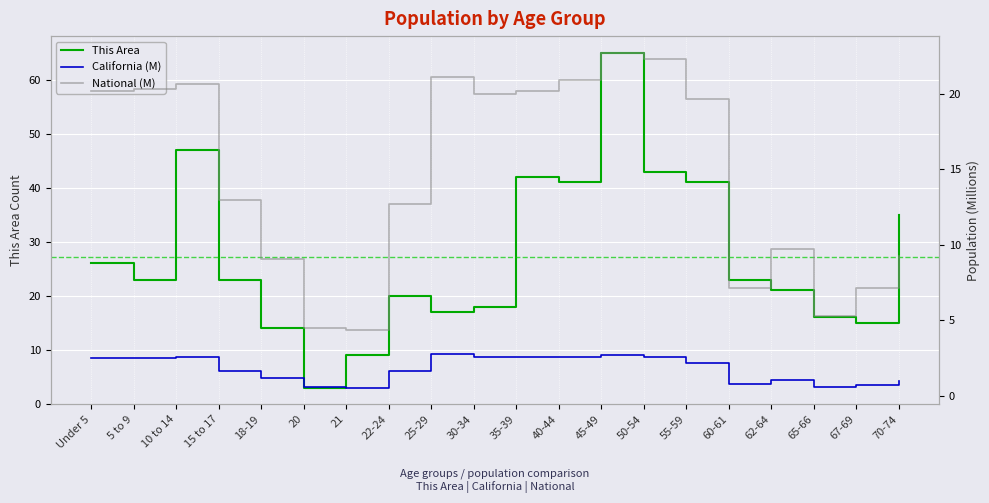

The California (M) series shows 4.2 at 5 to 9. True or false?

False